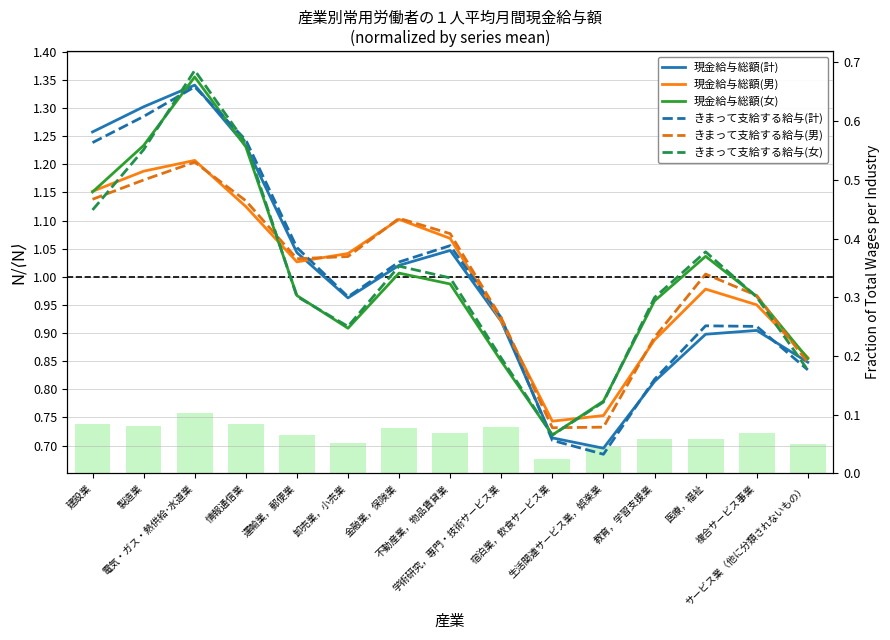

Does the chart contain stacked bars?

No